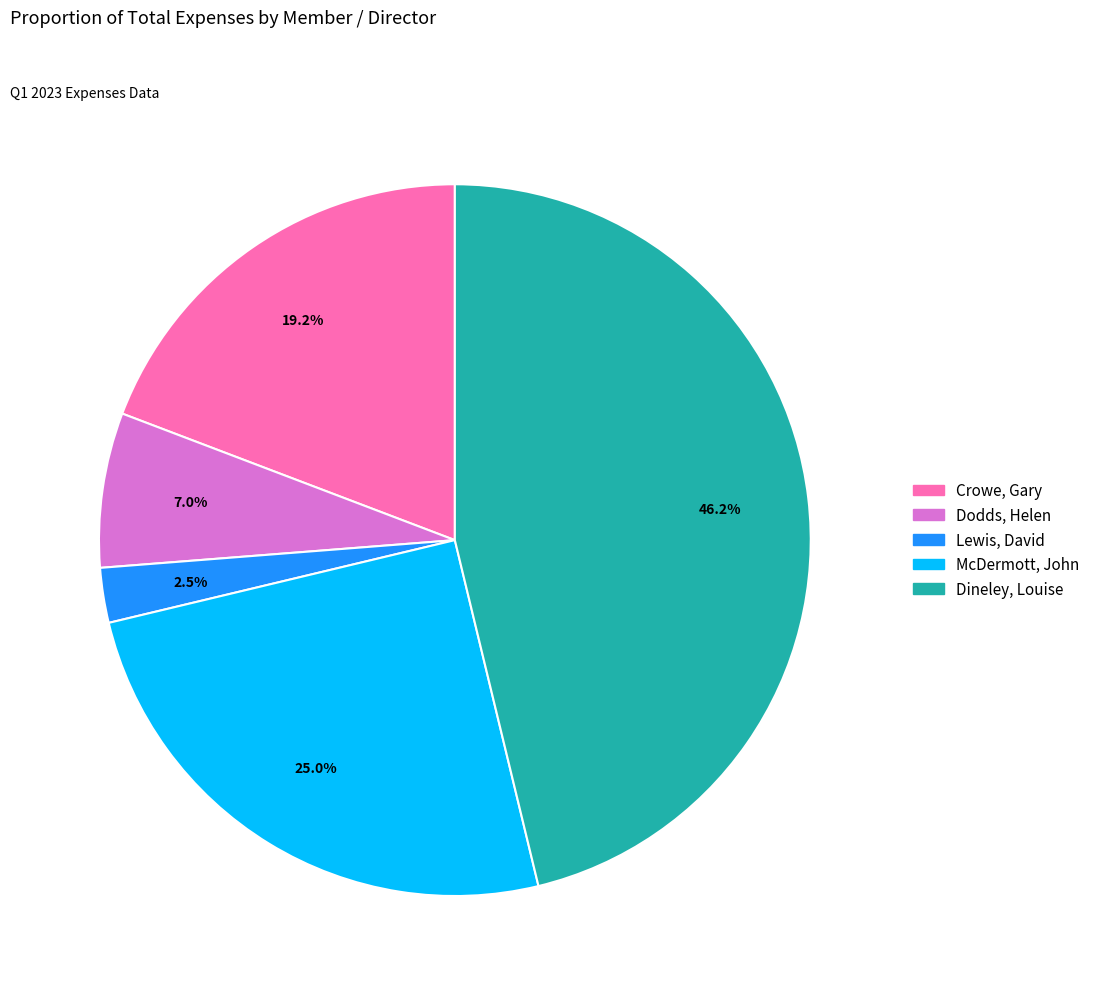

To the nearest percent, what is the difference between the Dineley, Louise and McDermott, John slice percentages?

21%